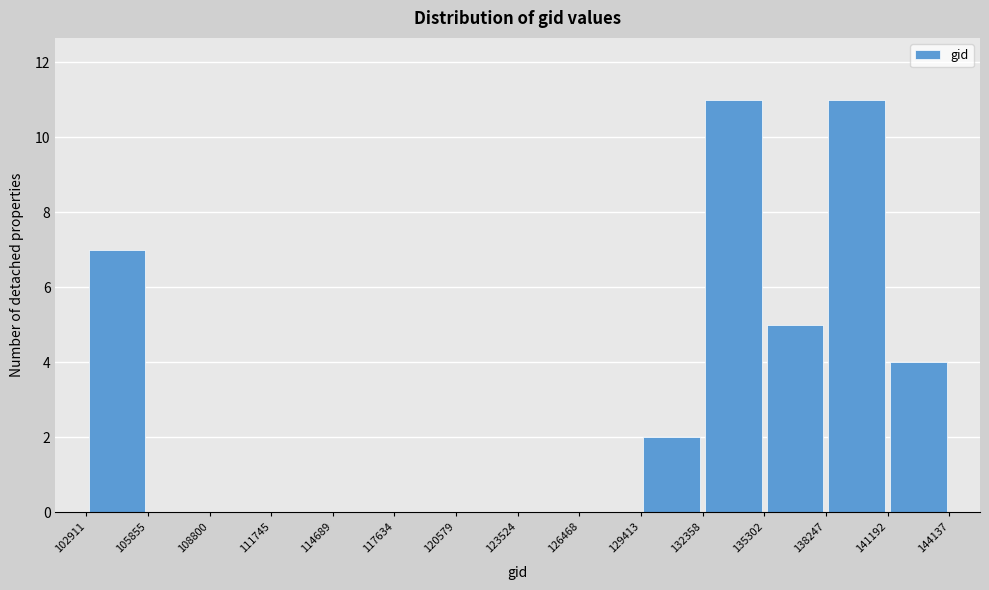

Reading left to right, list every bar in this chart as the range it spans on the x-axis followed by its height. The values are not printed on the chart, so give them approximately, as read against the axis.

102911 to 105855: 7
105855 to 108800: 0
108800 to 111745: 0
111745 to 114689: 0
114689 to 117634: 0
117634 to 120579: 0
120579 to 123524: 0
123524 to 126468: 0
126468 to 129413: 0
129413 to 132358: 2
132358 to 135302: 11
135302 to 138247: 5
138247 to 141192: 11
141192 to 144137: 4